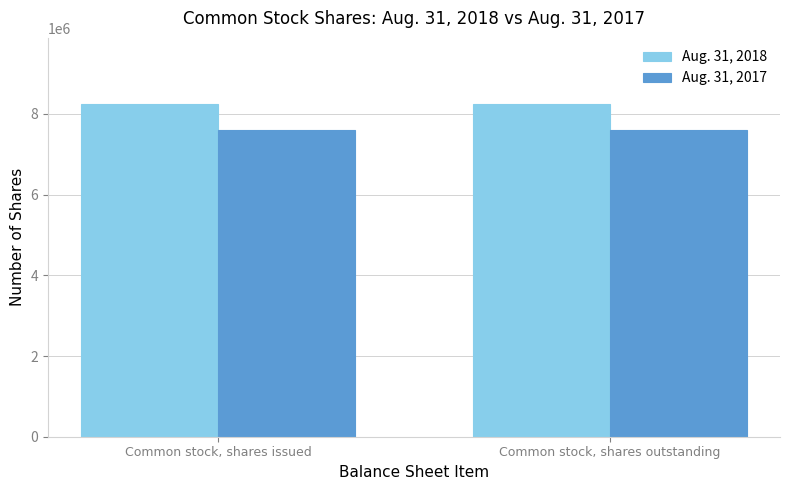

What is the maximum value shown in the chart?

8237618